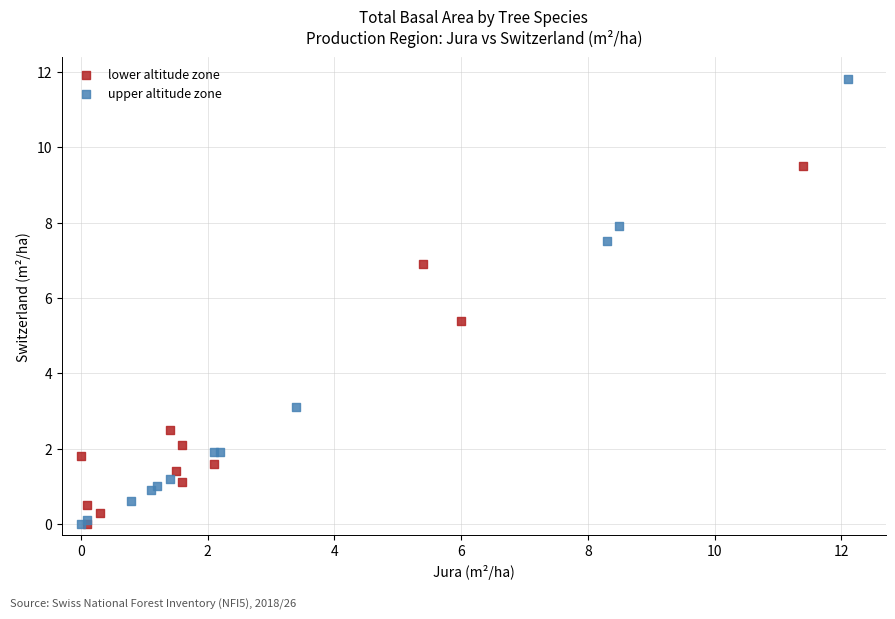

Which series reaches the maximum Y coordinate?

upper altitude zone